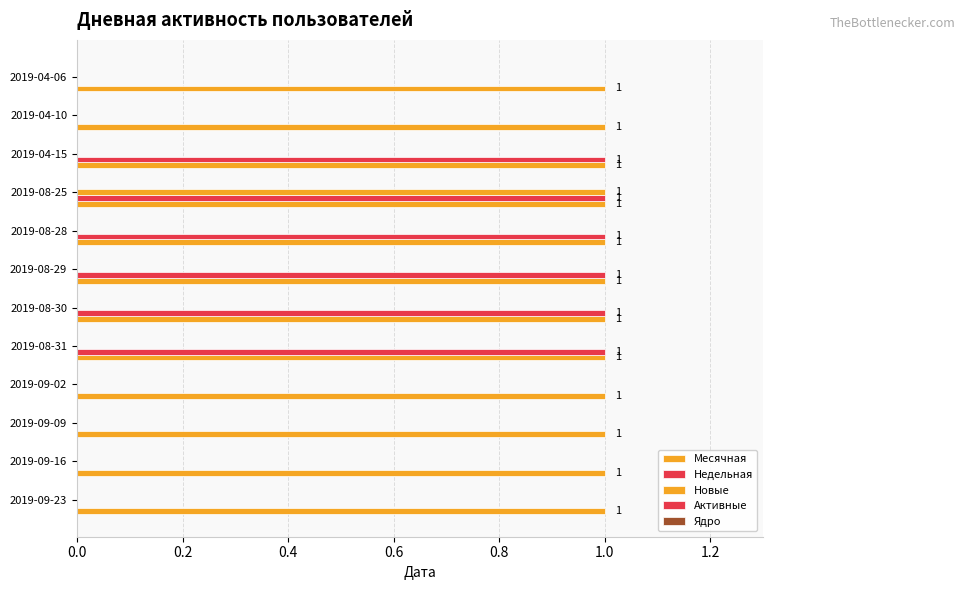

Which series has the widest spread of values?

Недельная